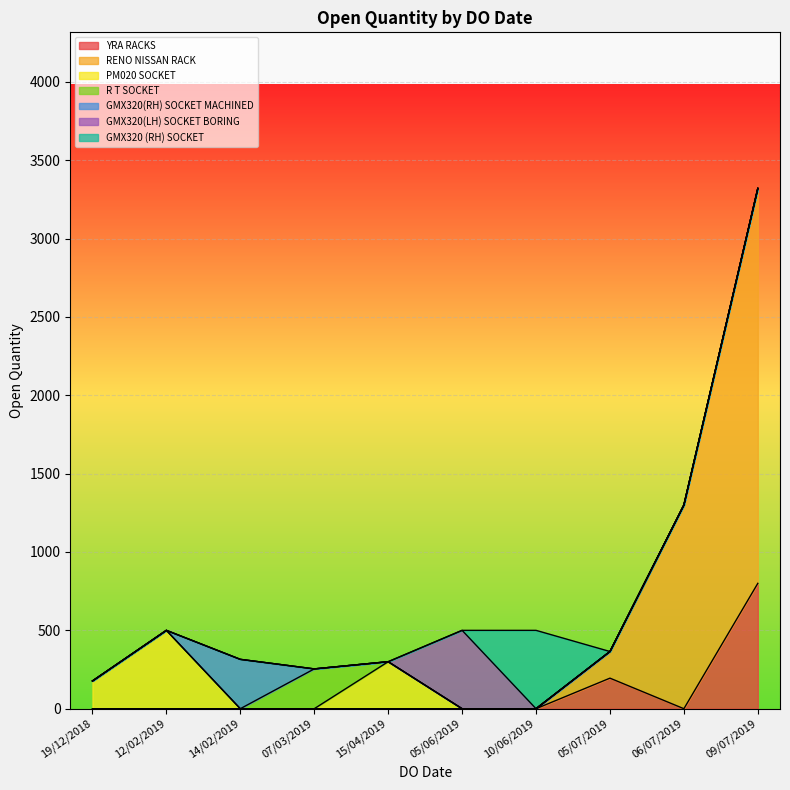

At which category is the sum across all series the highest?

09/07/2019